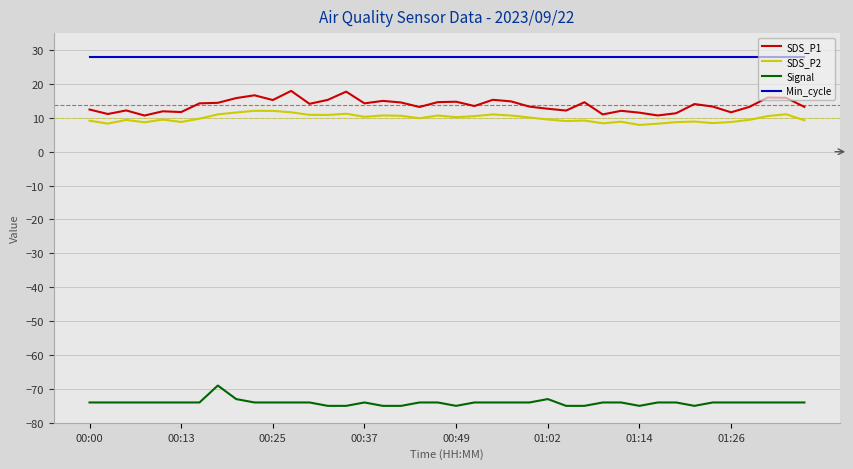

Rank the series by their maximum value, from lowest to highest.

Signal, SDS_P2, SDS_P1, Min_cycle